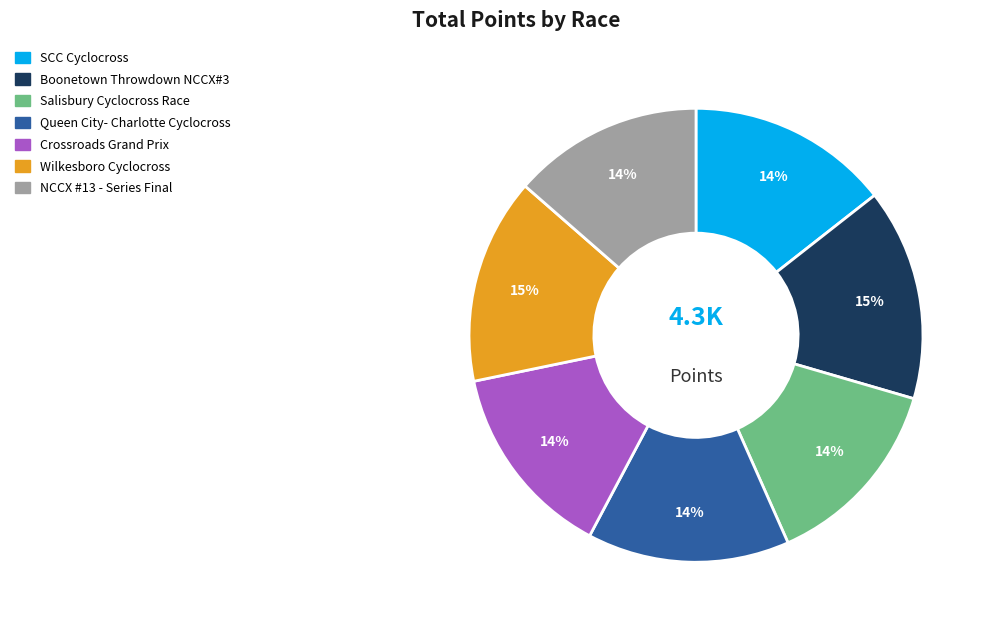

Approximately how many times larger is the value at Salisbury Cyclocross Race compared to Crossroads Grand Prix?

1.0